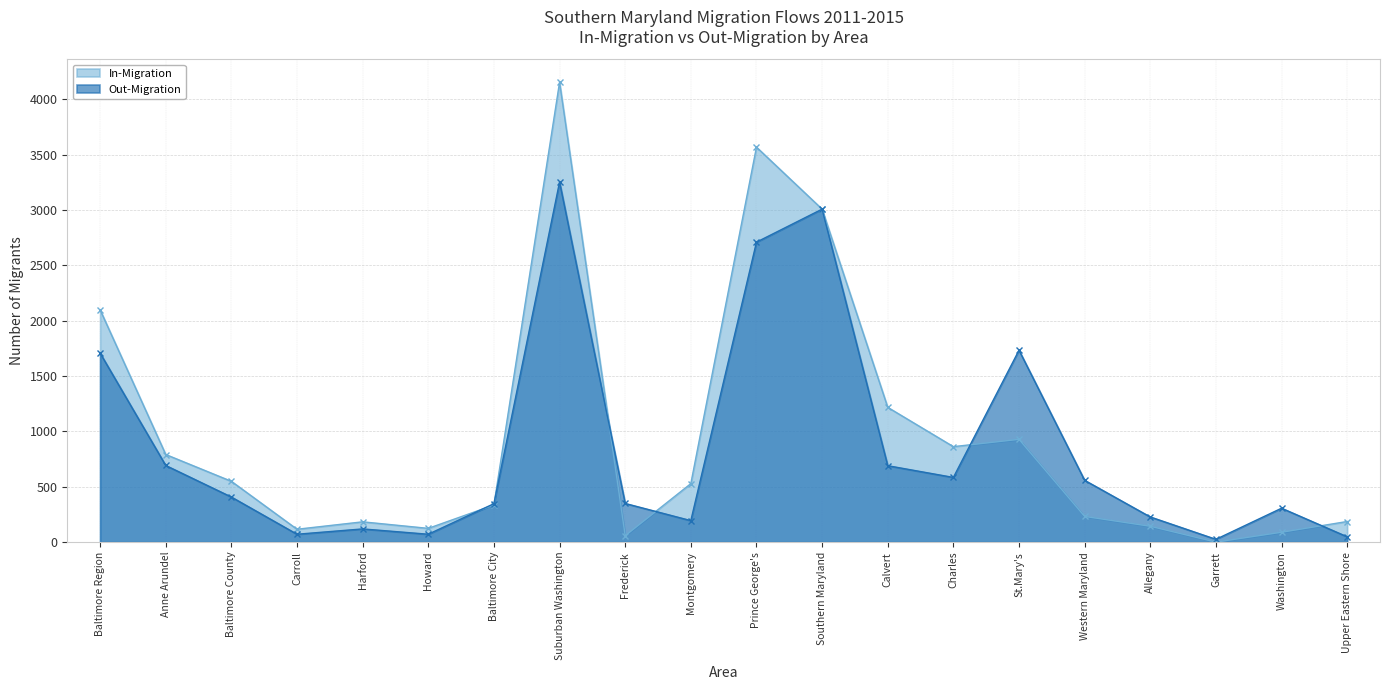

At which category does Out-Migration reach its first local valley?

Carroll